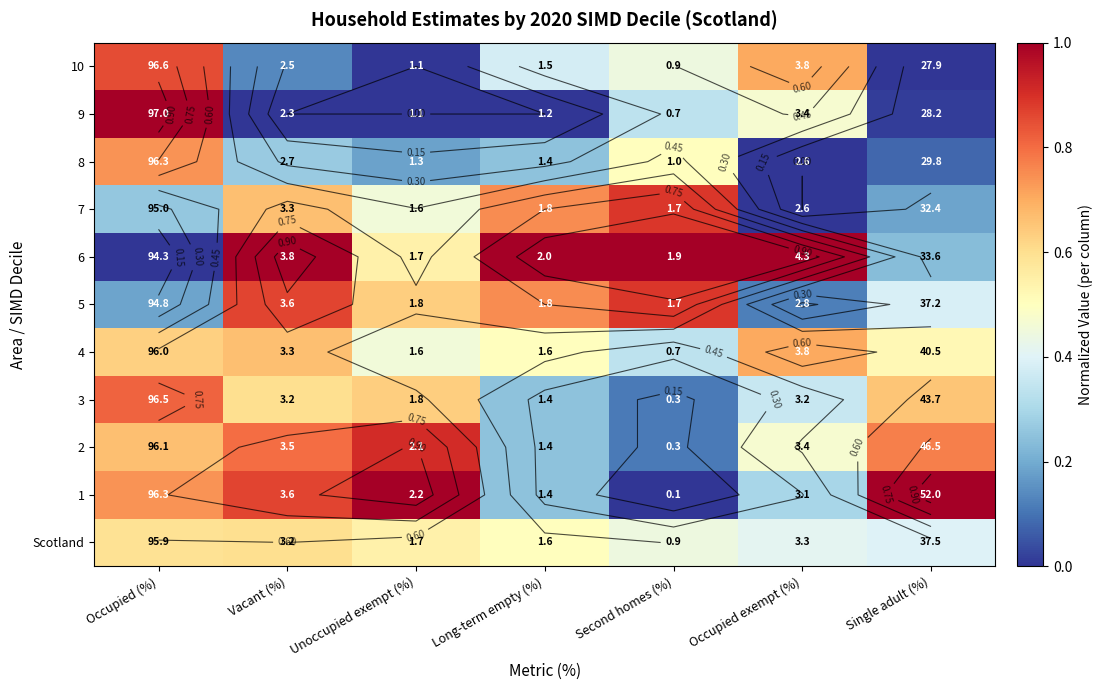

Which series has the largest range (max minus min)?

1